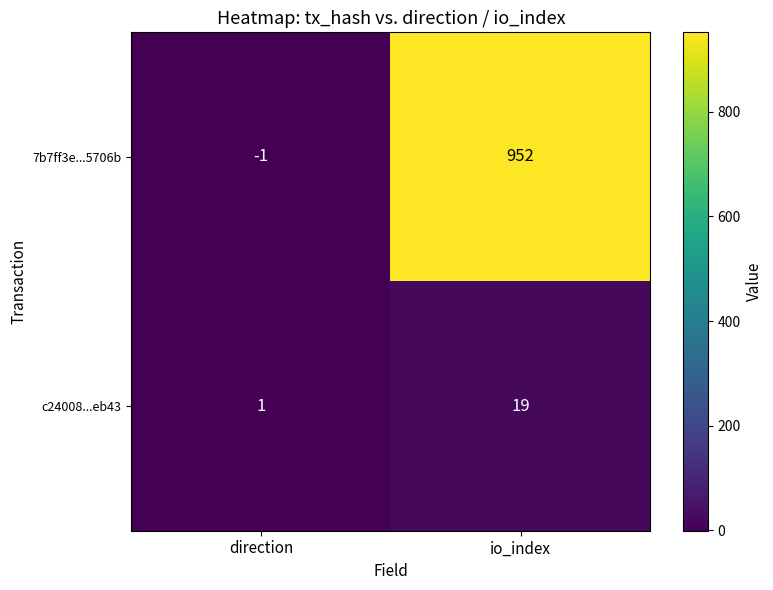

The 7b7ff3e...5706b series shows 259 at io_index. True or false?

False